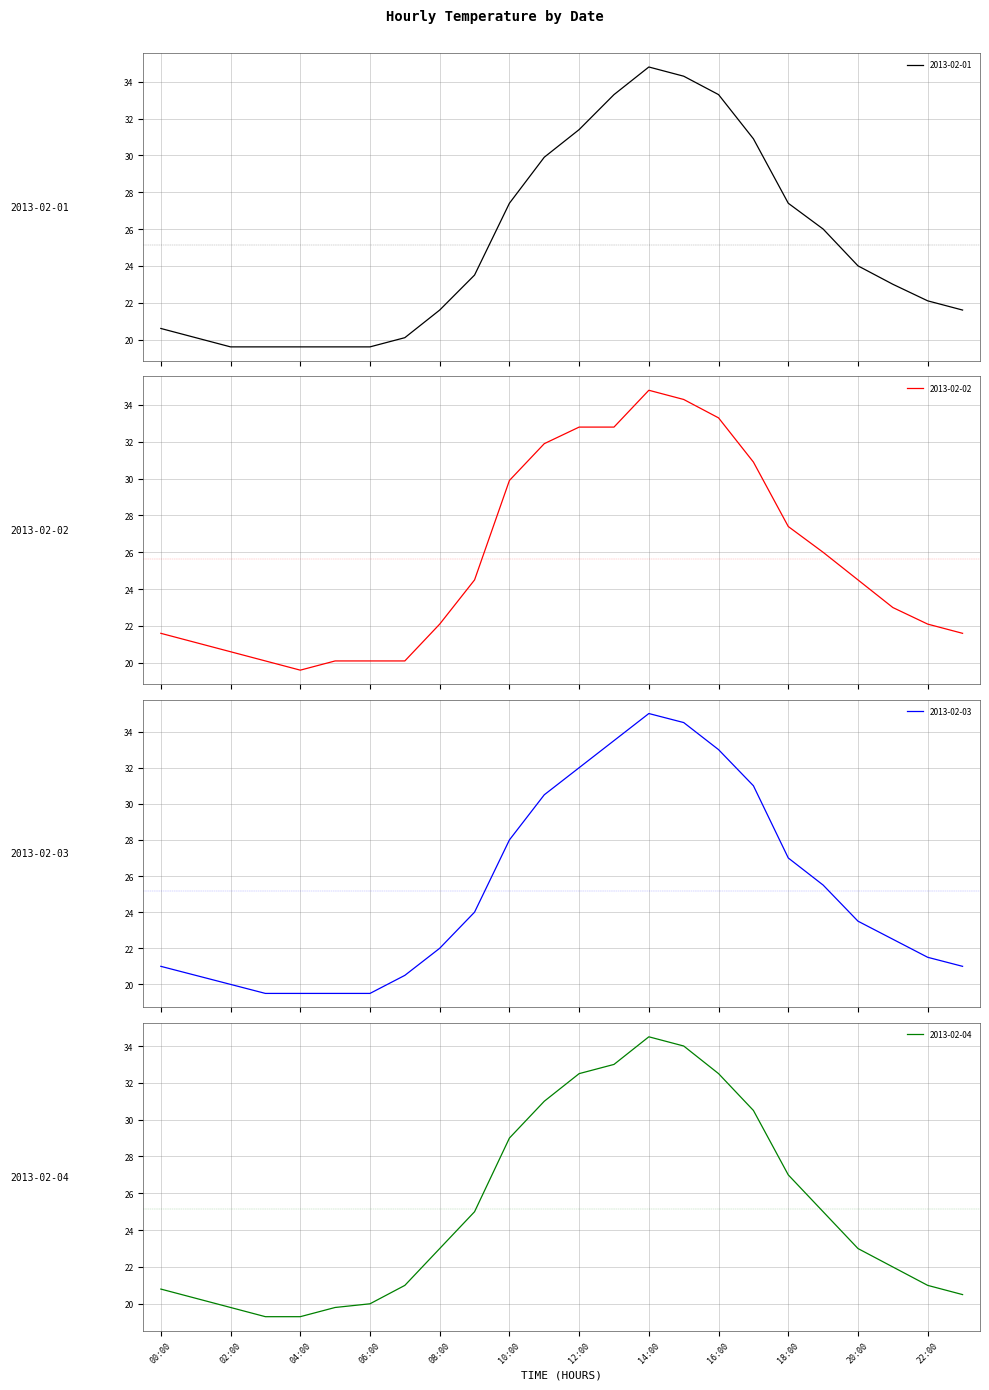

What is the difference between the maximum and minimum values in the 2013-02-01 series?

15.2